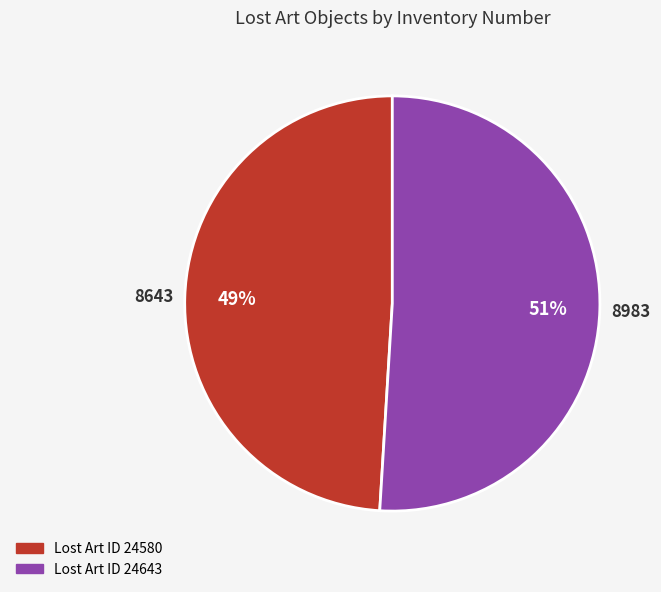

To the nearest percent, what is the average slice percentage?

50%